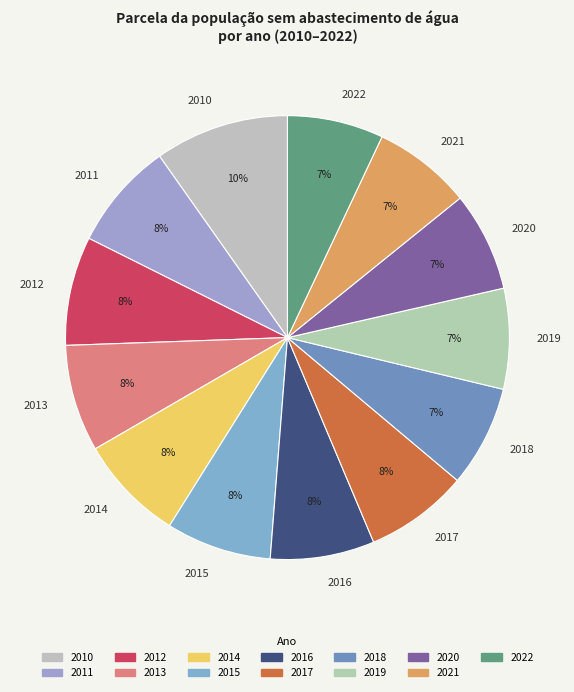

Which has a higher value, 2022 or 2011?

2011